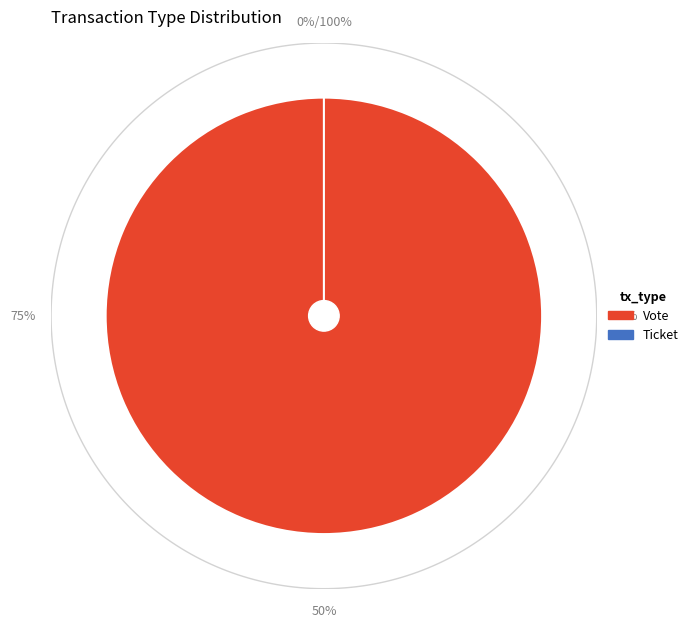

To the nearest percent, what is the average slice percentage?

50%